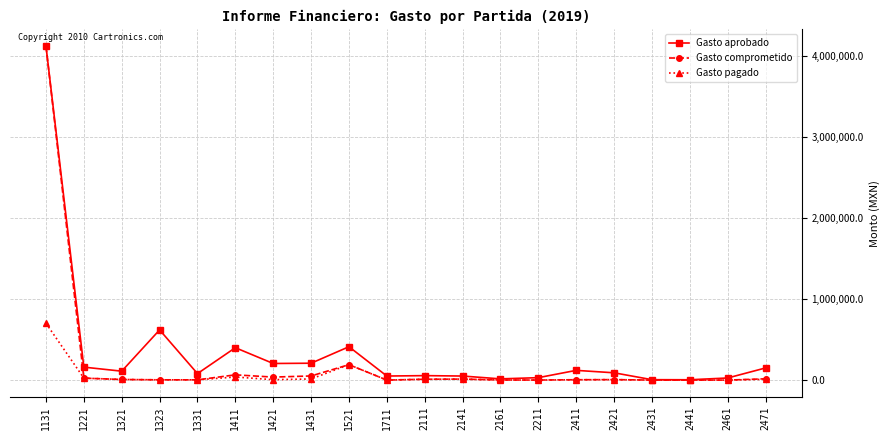

What is the difference between the maximum and minimum values in the Gasto comprometido series?

4125150.0